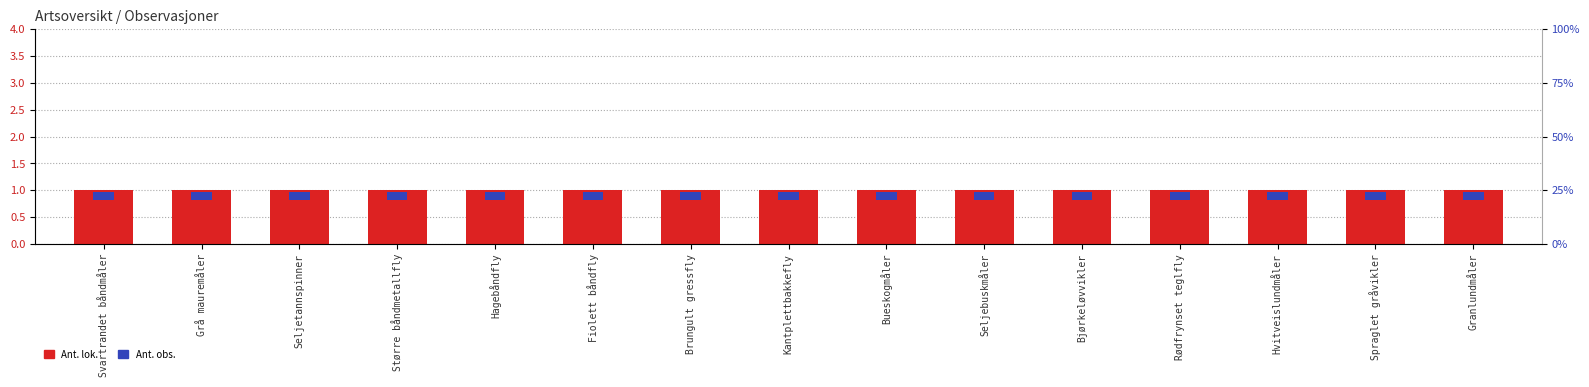

List the series in order of their overall mean, lowest first.

Ant. obs., Ant. lok.